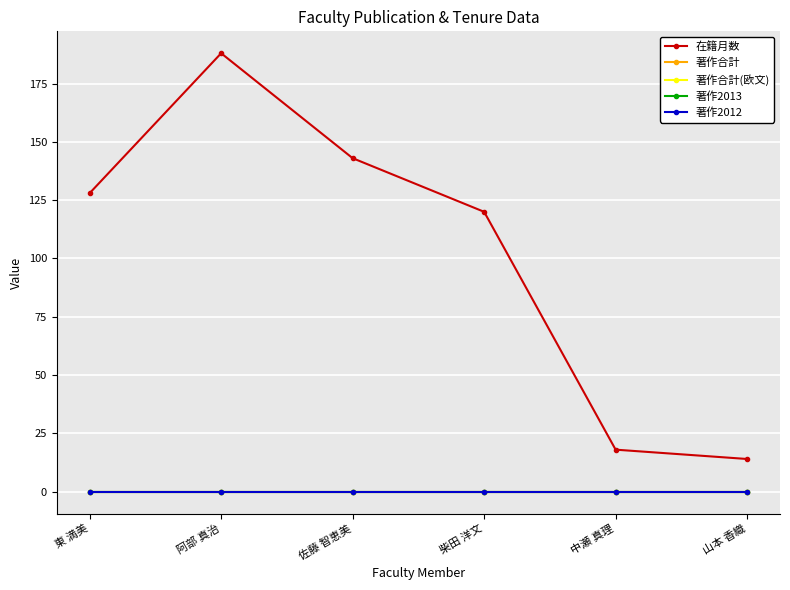

What is the spread (max minus min) of values at 東 満美?

128